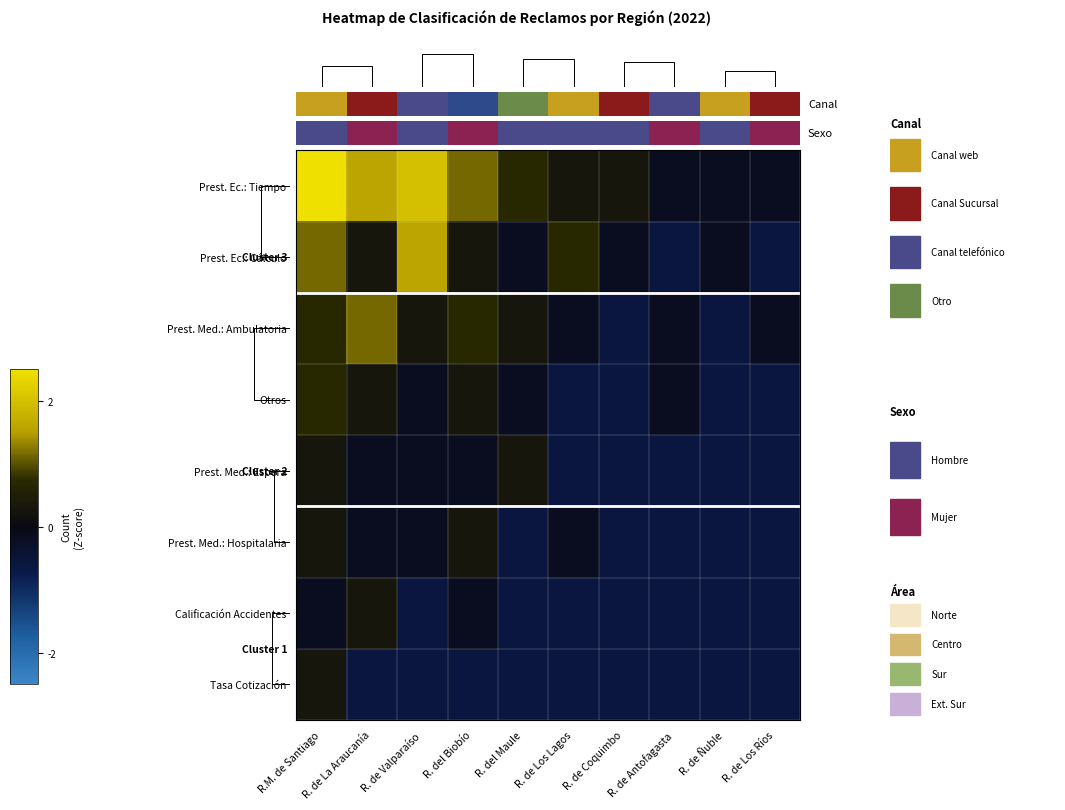

Which series changed the most between 2 and 8?

row_0